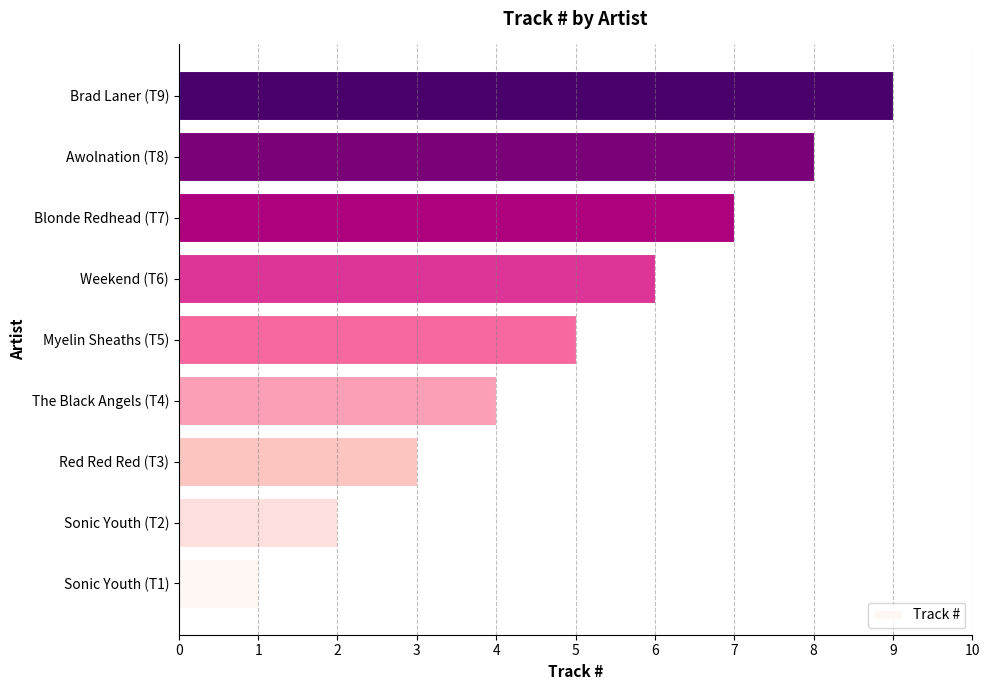

What is the ratio of the value at Blonde Redhead (T7) to the value at Brad Laner (T9)?

0.8